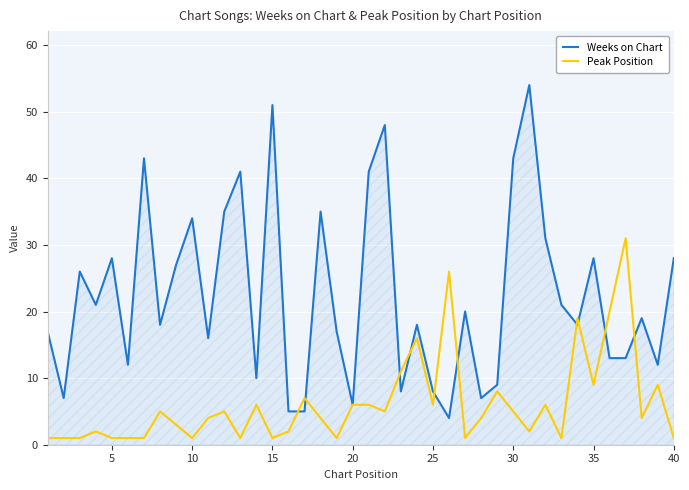

List the series in order of their peak value, highest first.

Weeks on Chart, Peak Position